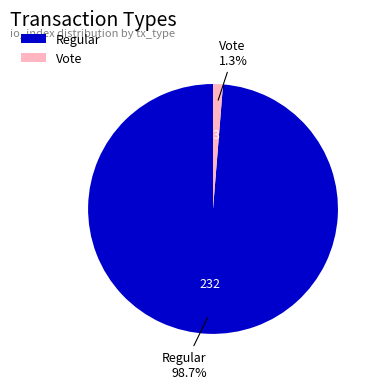

How many segments does this pie chart have?

2